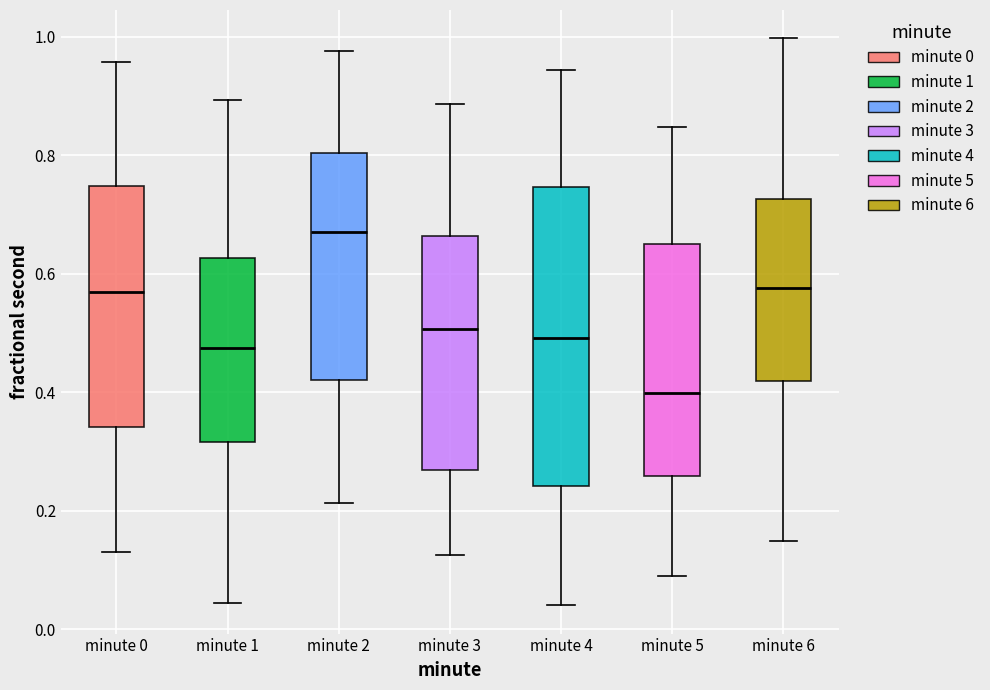

Where is the lower edge of the box for minute 0 on the y-axis? The values are not printed on the chart, so give them approximately, as read against the axis.

0.34